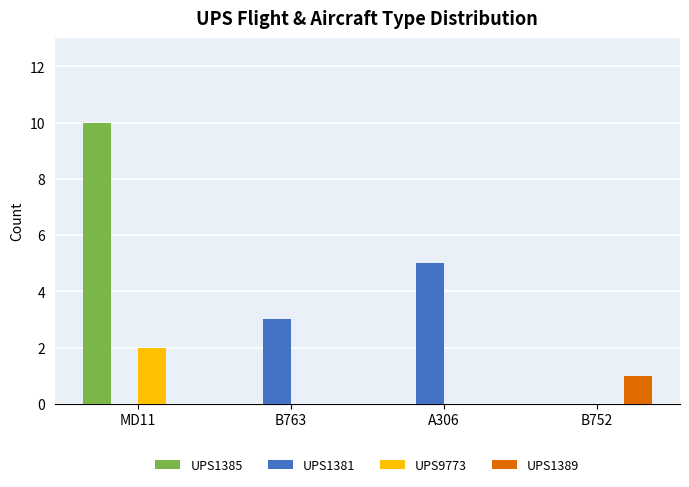

What is the average value of the UPS1381 series?

2